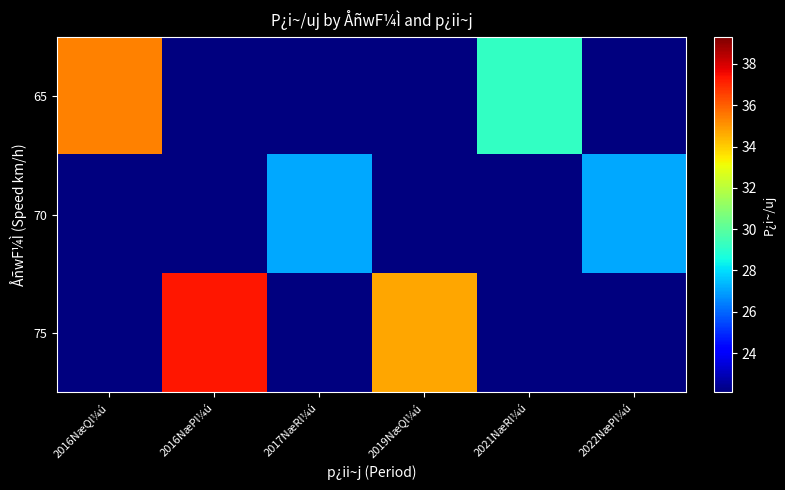

At how many categories does at least one series exceed 31?

3